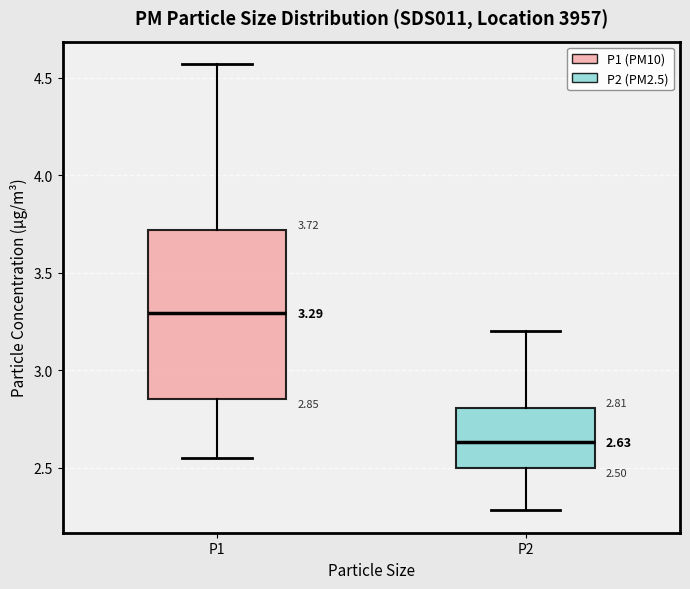

Which box has the lowest median line?

P2